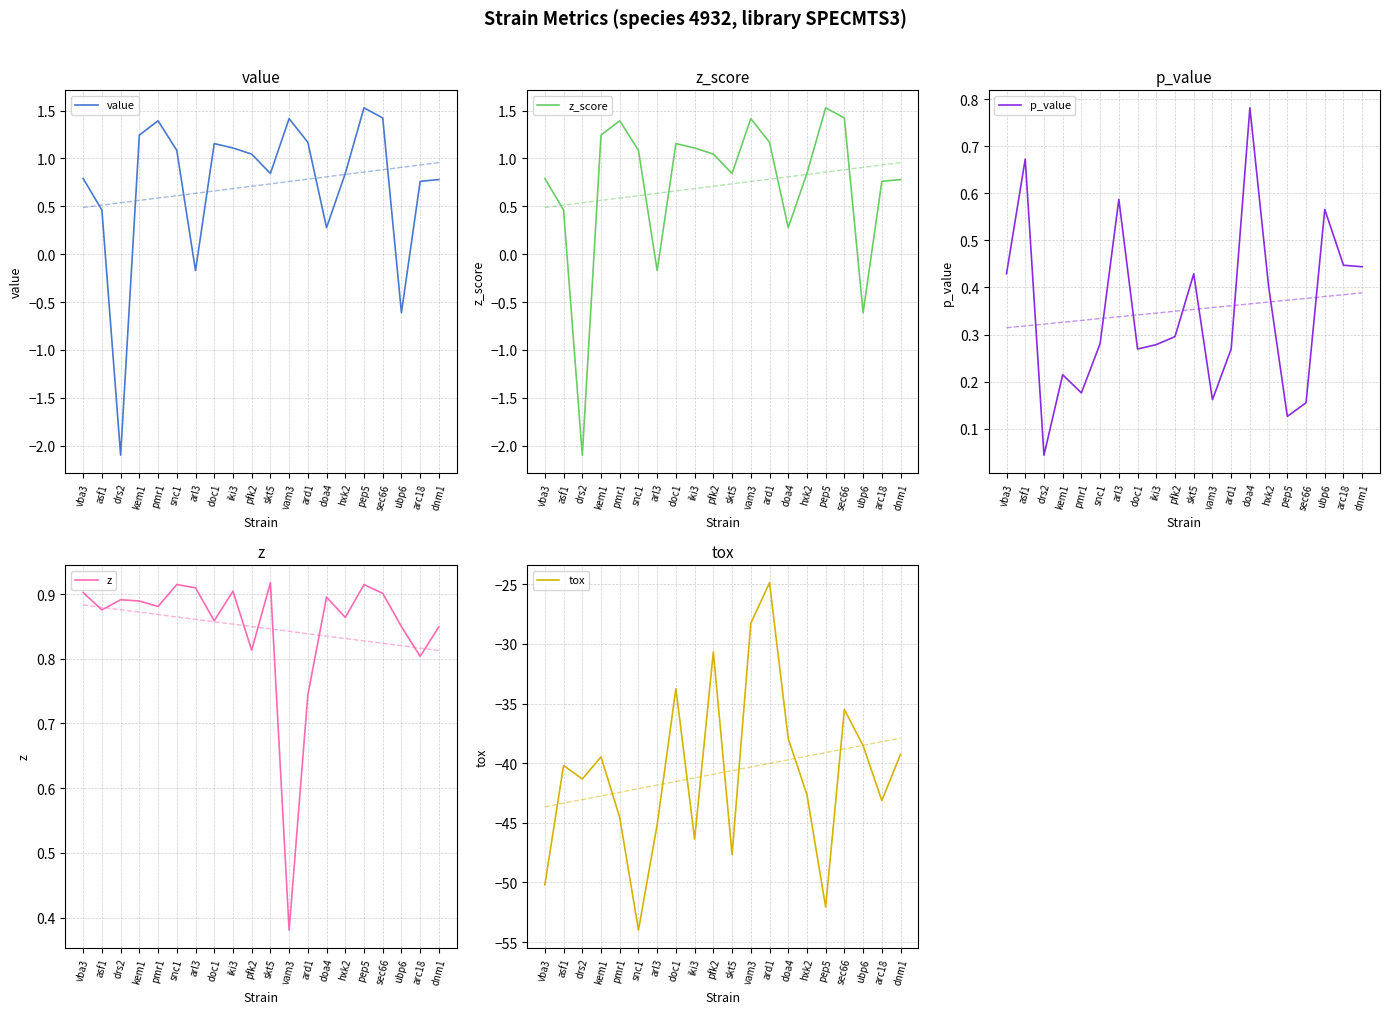

At which category does the chart reach its minimum across all series?

snc1